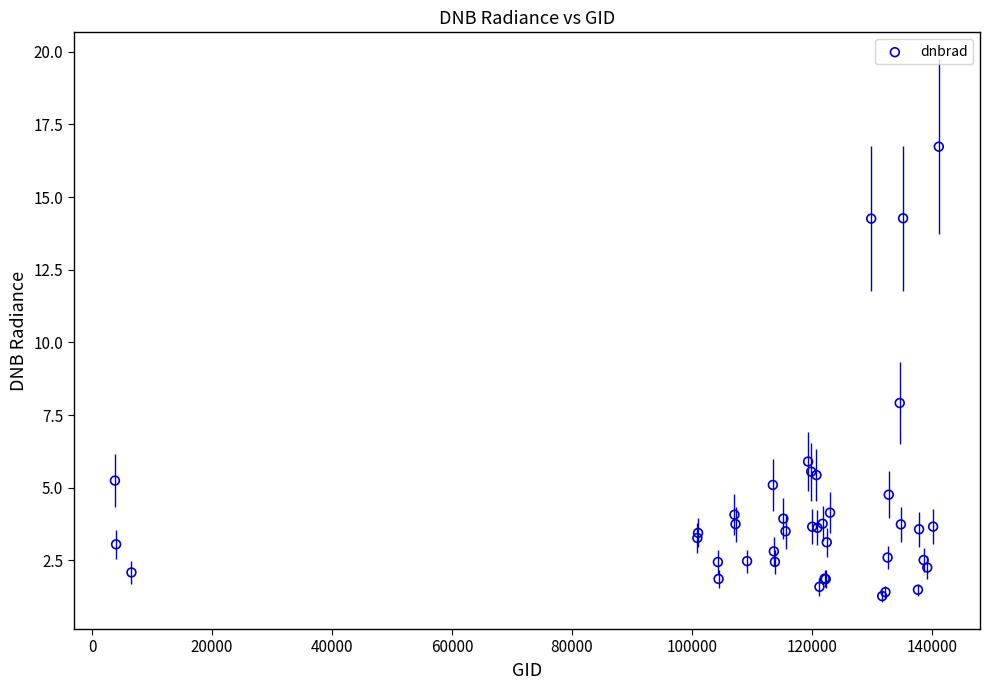

What Y value in the scatter plot is closest to 9?

7.9